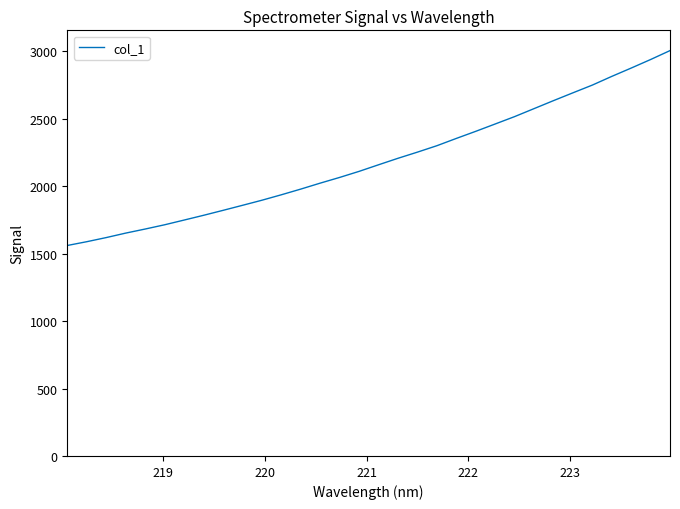

True or false: there are more than 0 points higher than both neighbors.

False